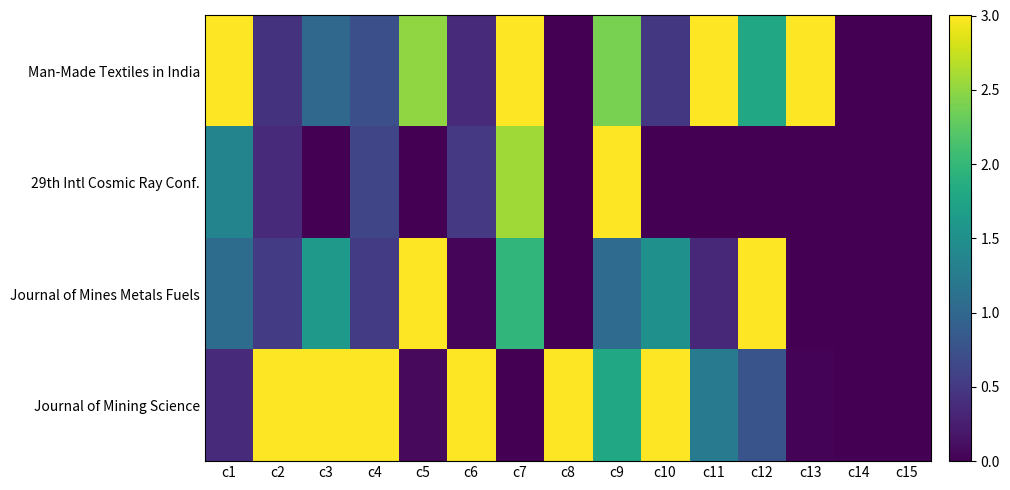

Reading right to left, extract all data points from this chart.

Man-Made Textiles in India: c15=0.0	c14=0.0	c13=3.0	c12=1.8	c11=3.0	c10=0.5	c9=2.4	c8=0.0	c7=3.0	c6=0.4	c5=2.5	c4=0.7	c3=1.0	c2=0.4	c1=3.0
29th Intl Cosmic Ray Conf.: c15=0.0	c14=0.0	c13=0.0	c12=0.0	c11=0.0	c10=0.0	c9=3.0	c8=0.0	c7=2.6	c6=0.5	c5=0.0	c4=0.6	c3=0.0	c2=0.4	c1=1.4
Journal of Mines Metals Fuels: c15=0.0	c14=0.0	c13=0.0	c12=3.0	c11=0.3	c10=1.5	c9=1.0	c8=0.0	c7=2.0	c6=0.0	c5=3.0	c4=0.5	c3=1.6	c2=0.5	c1=1.1
Journal of Mining Science: c15=0.0	c14=0.0	c13=0.0	c12=0.8	c11=1.2	c10=3.0	c9=1.8	c8=3.0	c7=0.0	c6=3.0	c5=0.1	c4=3.0	c3=3.0	c2=3.0	c1=0.4